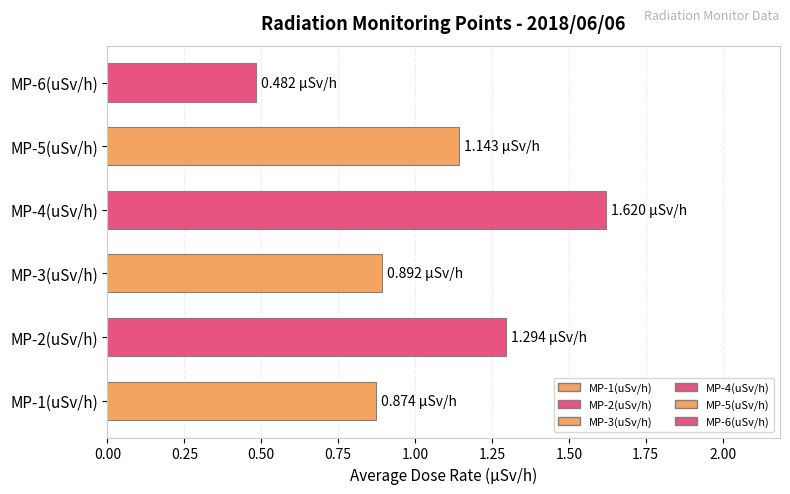

What is the change in value from MP-1(uSv/h) to MP-2(uSv/h)?

+0.4